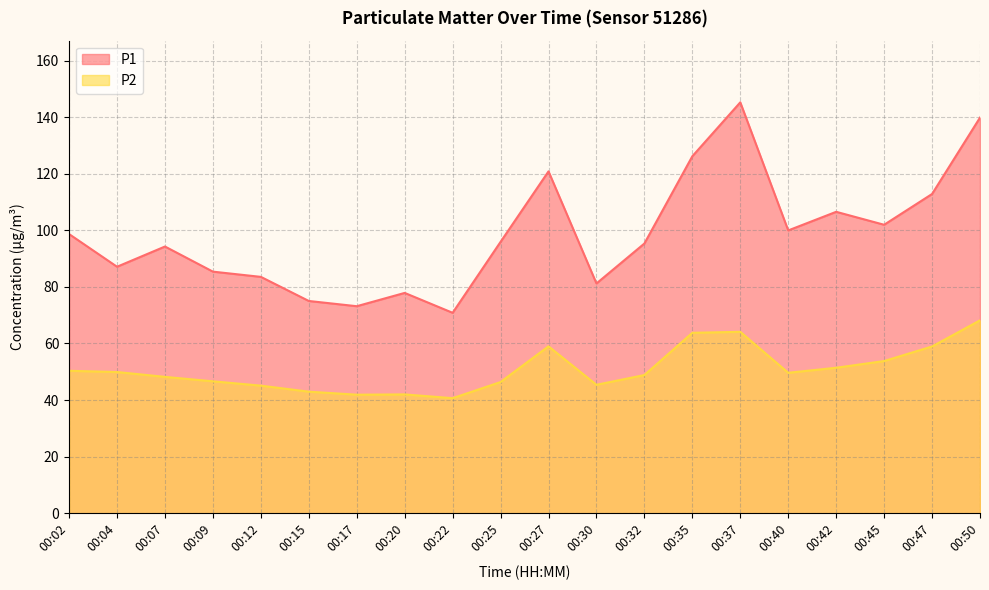

Which series changed the most between 00:12 and 00:42?

P1